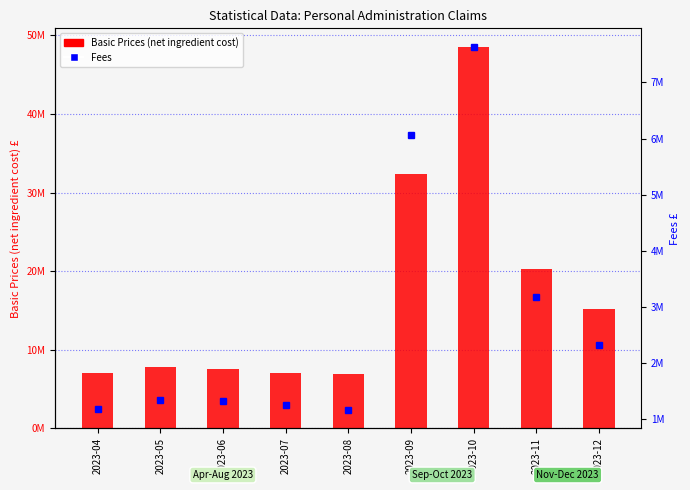

What is the sum of all Fees values?

25476970.7